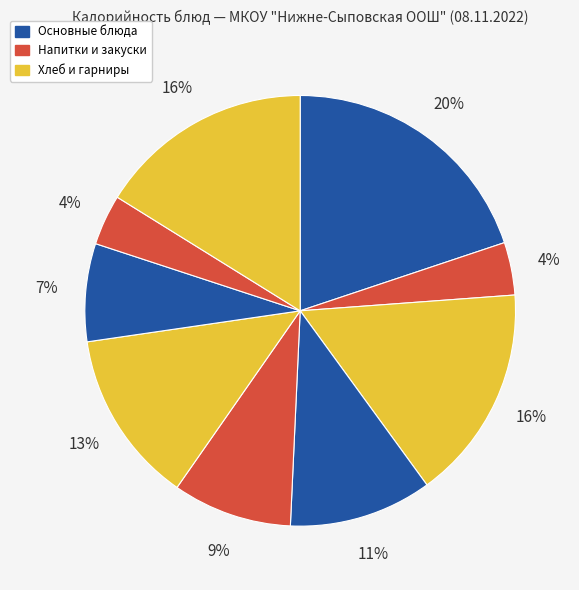

Count the number of slices in the pie.

9